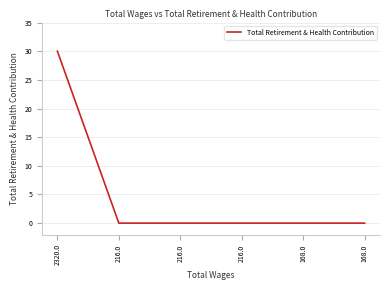

Count the number of categories in the chart.

6